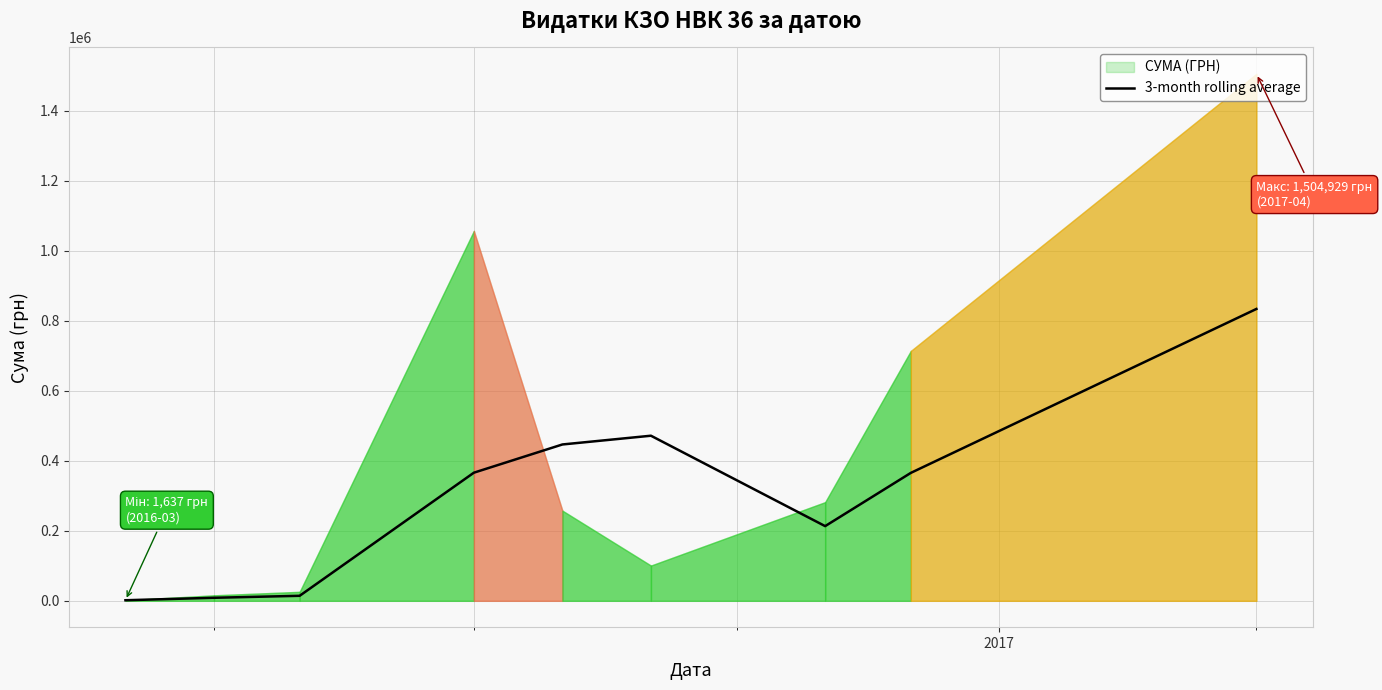

Does the chart display data point markers on the line(s)?

No